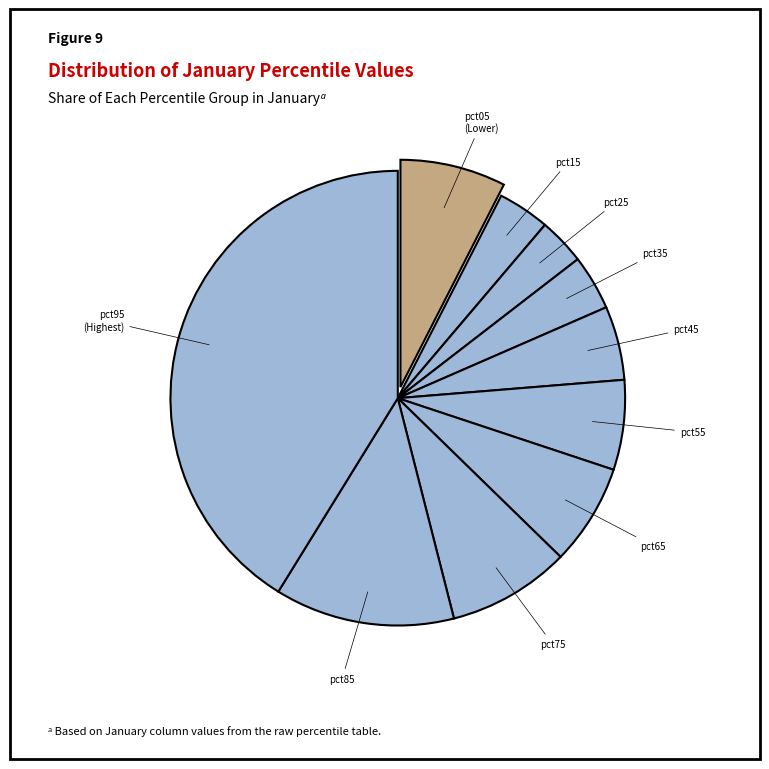

Is it true that pct85 is 13% of the pie?

True